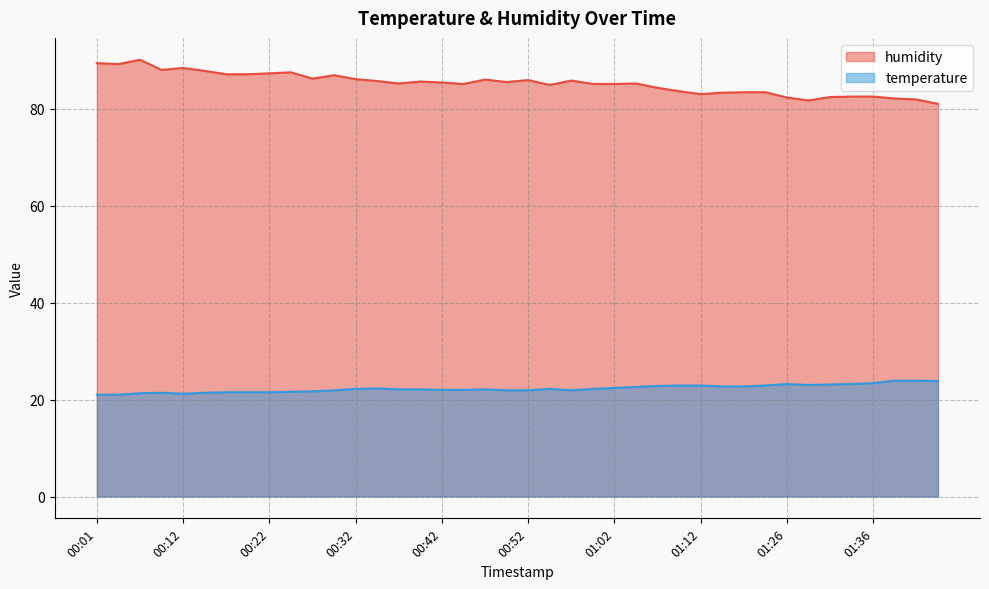

At which label does humidity first exceed 85?

00:01